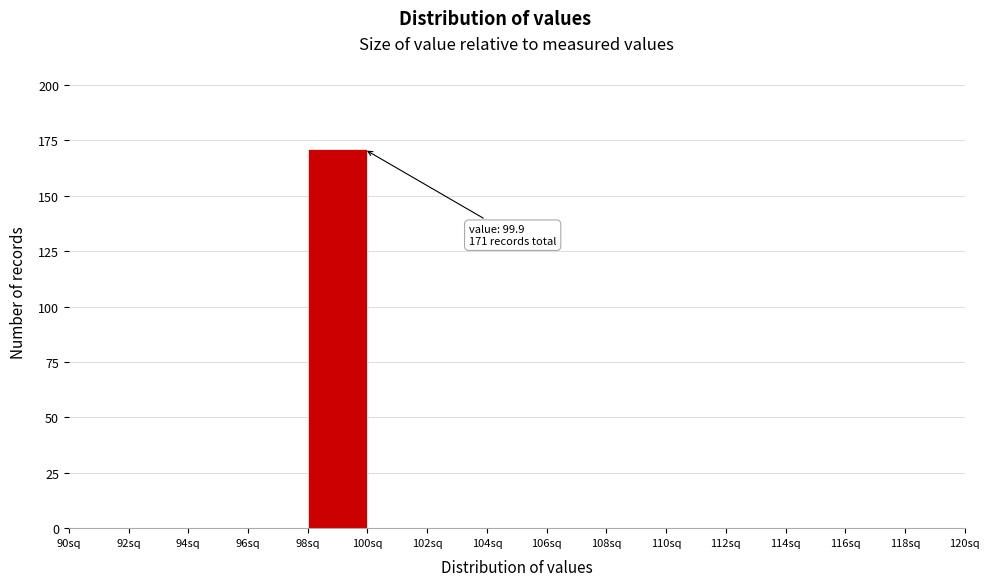

Which range on the x-axis has the tallest bar?

98 to 100